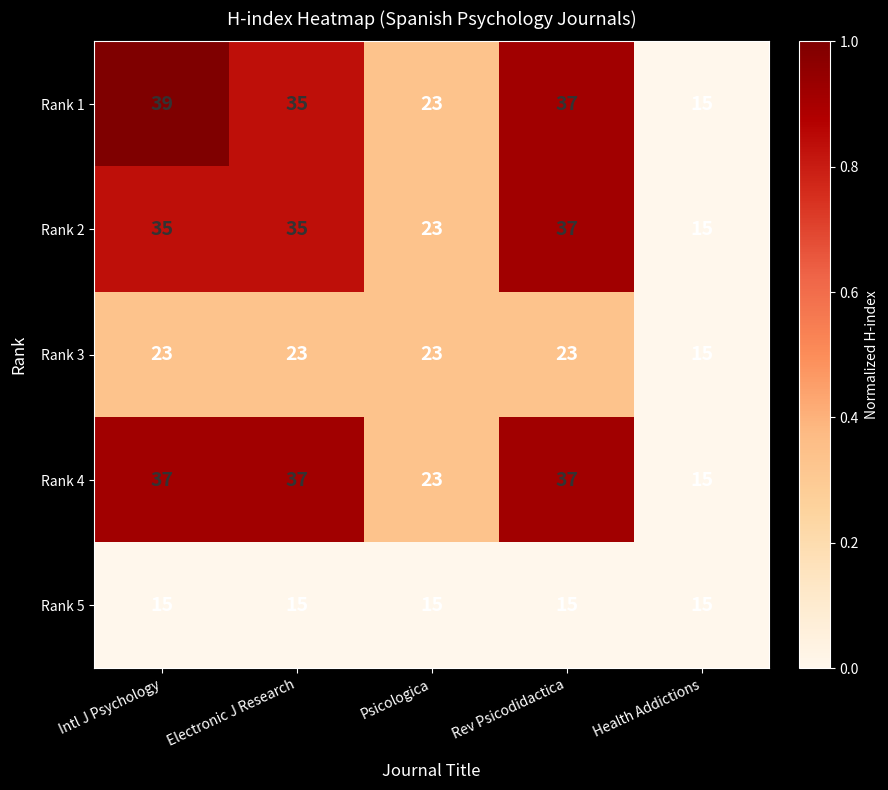

The value of Rank 3 at Rev Psicodidactica is 23. True or false?

True